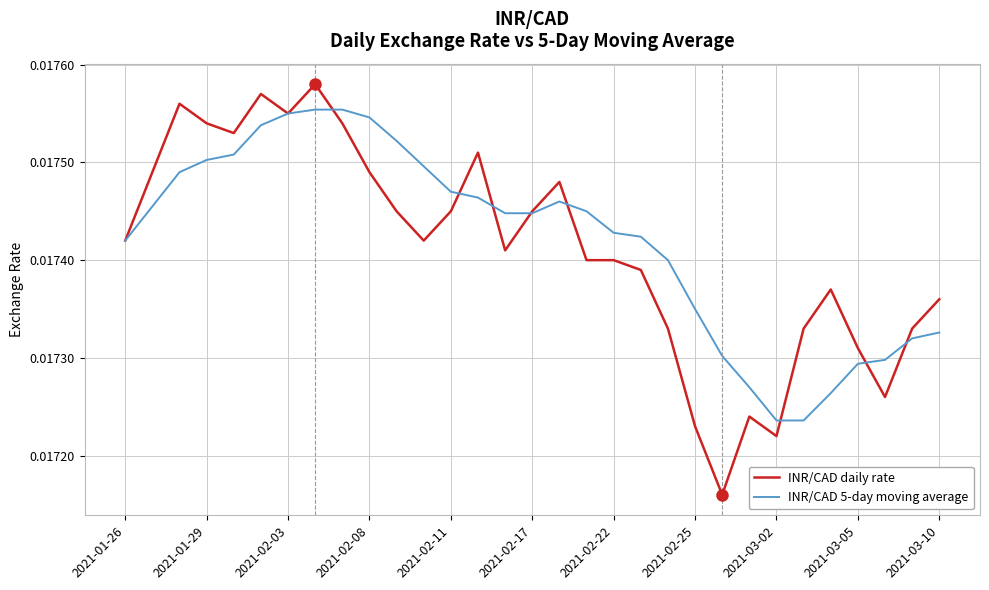

At how many categories does at least one series exceed 0?

31